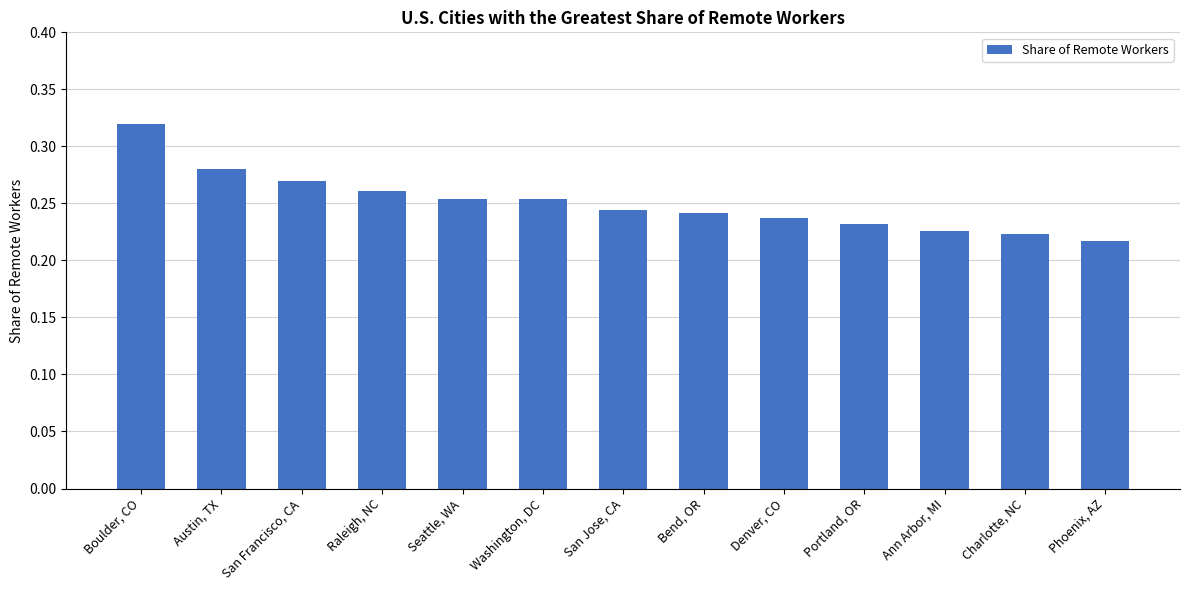

Count the number of data series in this chart.

1